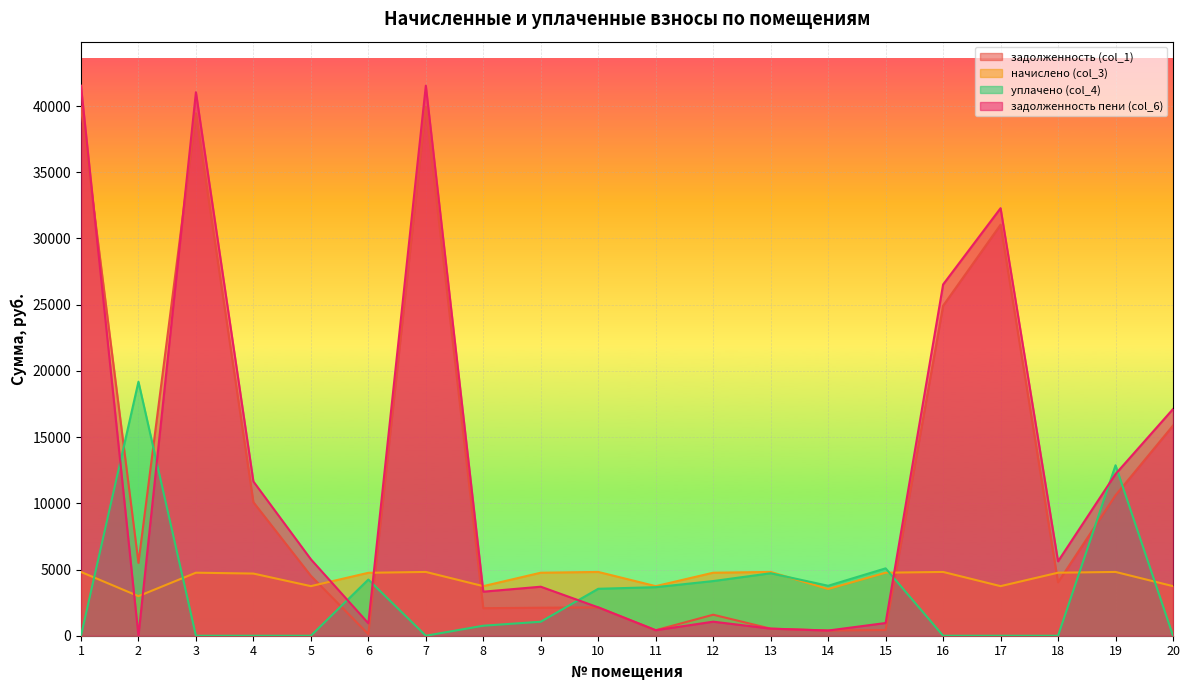

What is the sum of all уплачено (col_4) values?

63021.2